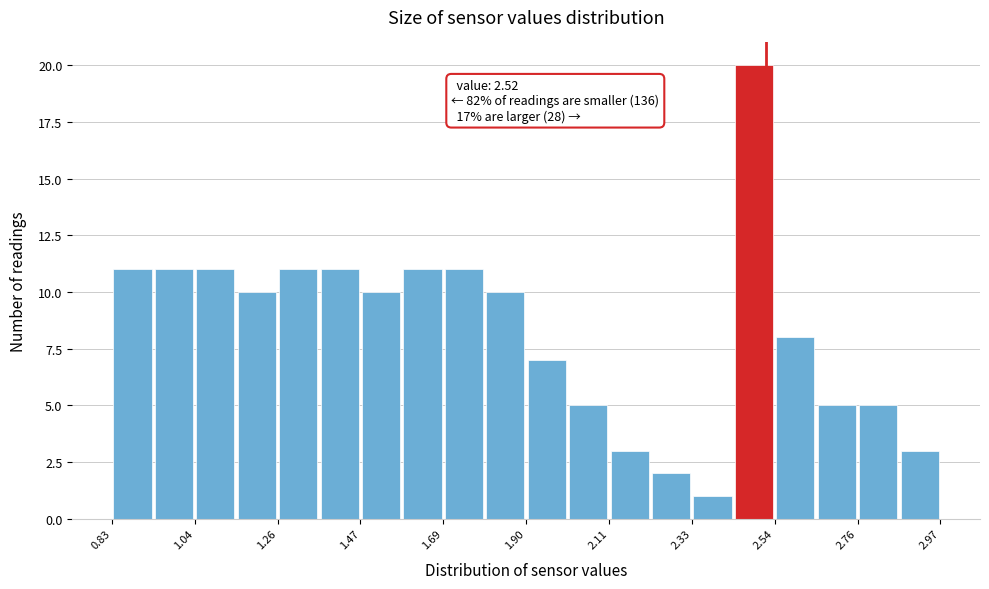

Around what value on the x-axis is the tallest bar? Give the approximate position of its centre, as read against the axis.

2.50